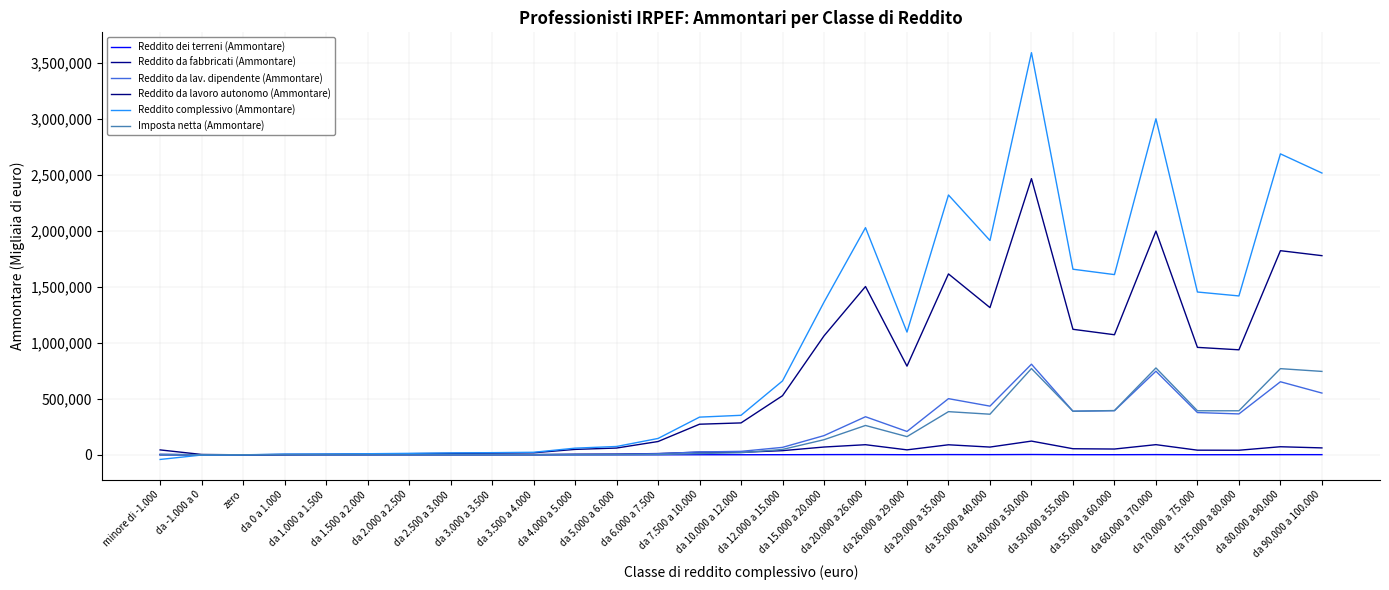

Is it true that Reddito dei terreni (Ammontare) equals 1150 at da 55.000 a 60.000?

True